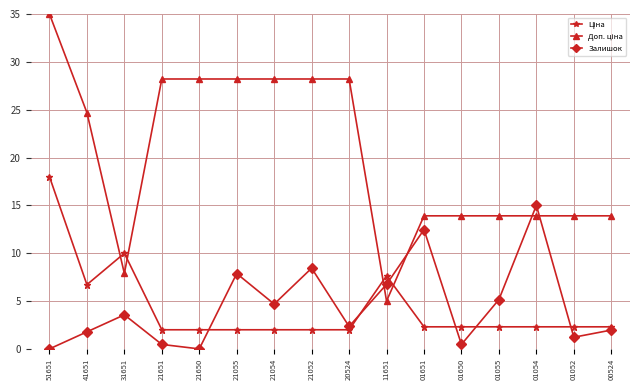

At which category is the sum across all series the highest?

51651